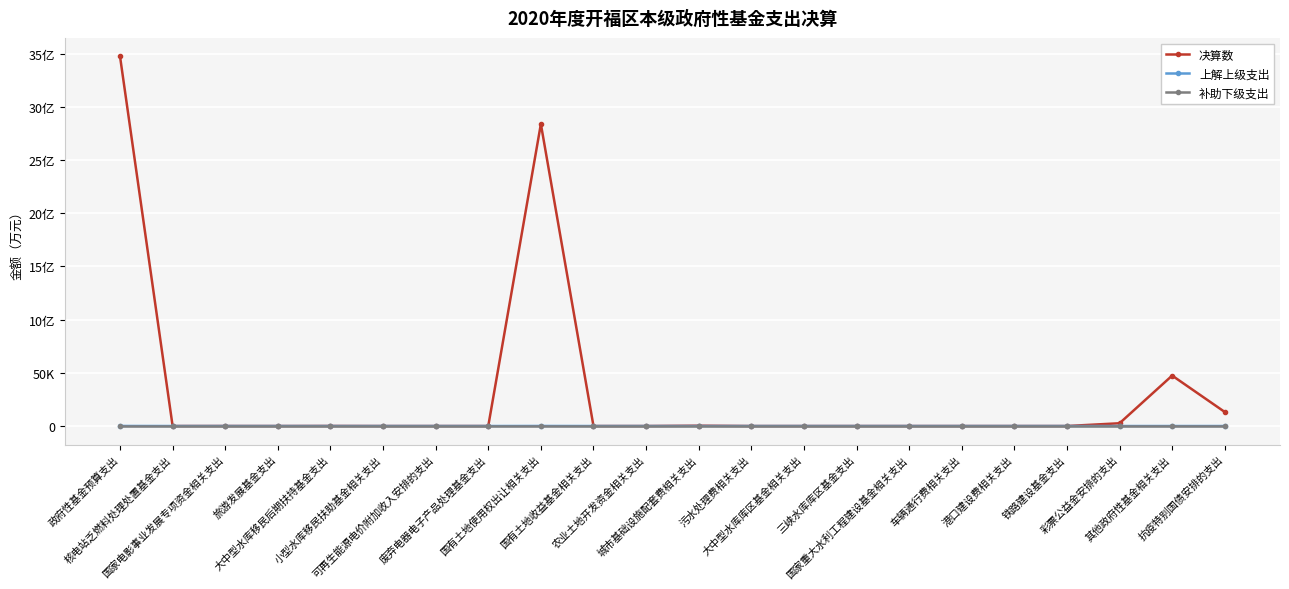

What is the label of the 20th point from the left?

彩票公益金安排的支出